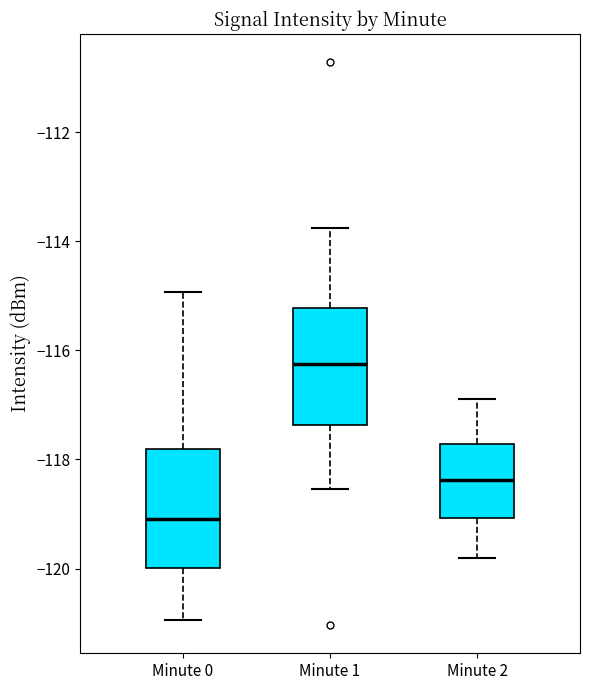

Reading left to right, read every box against the y-axis: the position of its median line, the range the box covers, and the ends of its whiskers. The values are not printed on the chart, so give them approximately, as read against the axis.

Minute 0: median -119.0, box -120.0 to -117.8, whiskers -121.0 to -115.0
Minute 1: median -116.2, box -117.4 to -115.2, whiskers -118.6 to -113.8
Minute 2: median -118.4, box -119.0 to -117.8, whiskers -119.8 to -116.8